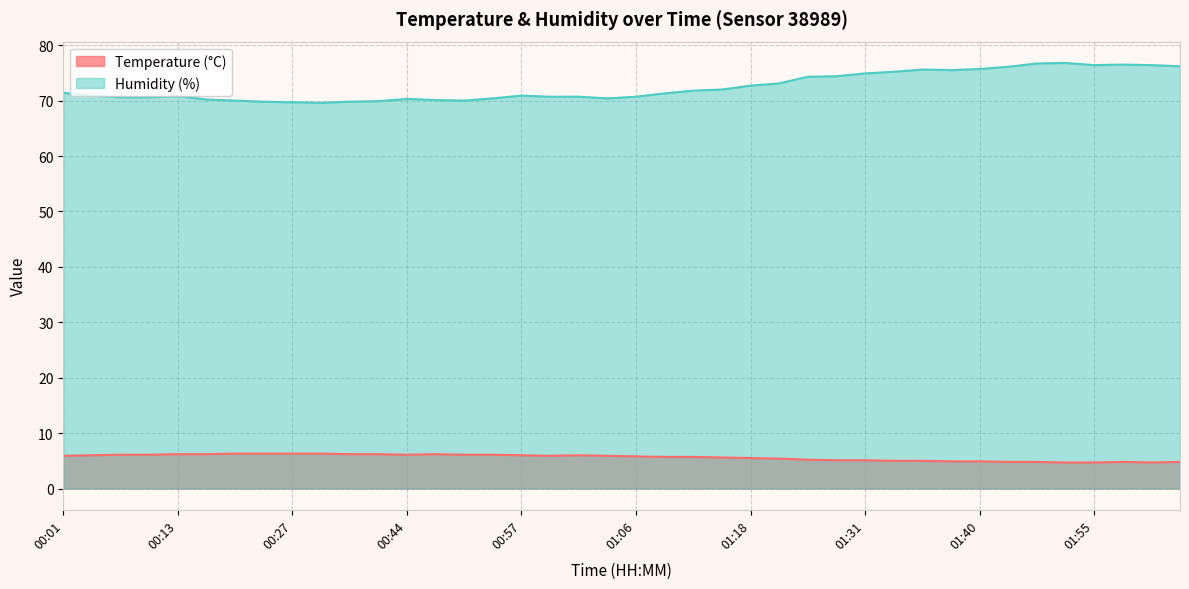

Reading left to right, list all the values displayed in this chart.

Temperature (°C): 5.9	6.0	6.1	6.1	6.2	6.2	6.3	6.3	6.3	6.3	6.2	6.2	6.1	6.2	6.1	6.1	6.0	5.9	6.0	5.9	5.8	5.7	5.7	5.6	5.5	5.4	5.2	5.1	5.1	5.0	5.0	4.9	4.9	4.8	4.8	4.7	4.7	4.8	4.7	4.8
Humidity (%): 71.4	70.9	70.6	70.6	70.8	70.2	70.0	69.8	69.7	69.6	69.8	69.9	70.3	70.1	70.0	70.4	70.9	70.7	70.7	70.4	70.7	71.3	71.8	72.0	72.7	73.1	74.3	74.4	74.9	75.2	75.6	75.5	75.7	76.1	76.7	76.8	76.4	76.5	76.4	76.2